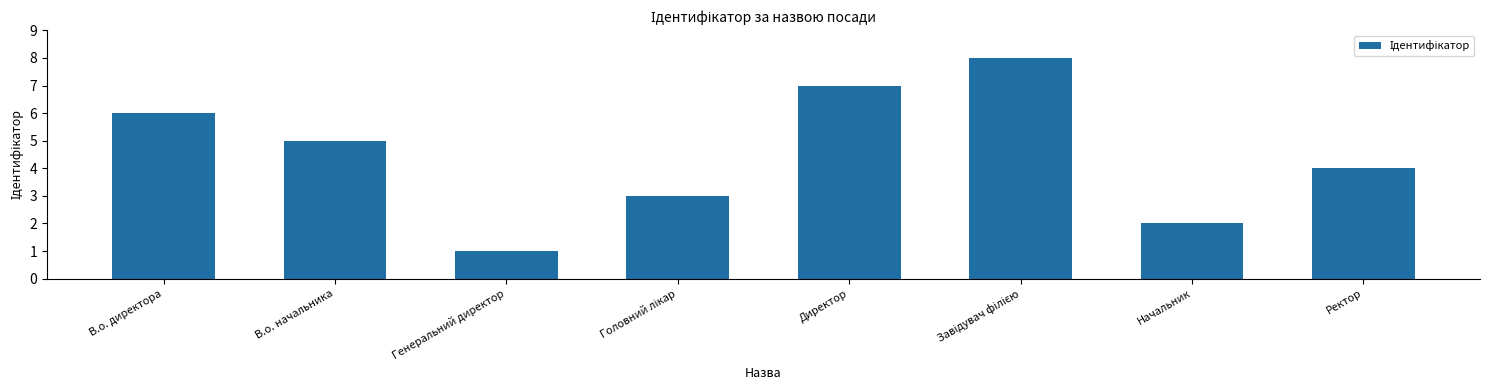

Which has a higher value, Генеральний директор or В.о. директора?

В.о. директора